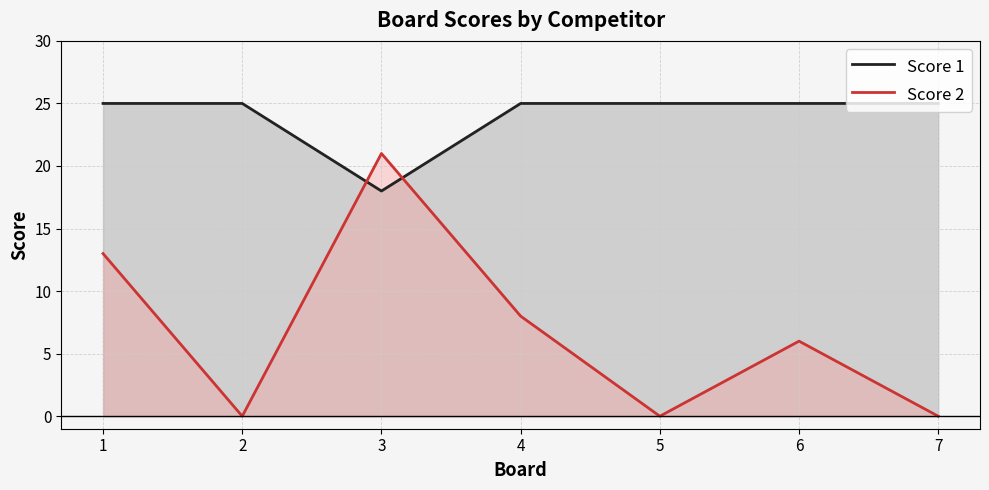

List the labels in order of Score 1 value, largest first.

1, 2, 4, 5, 6, 7, 3